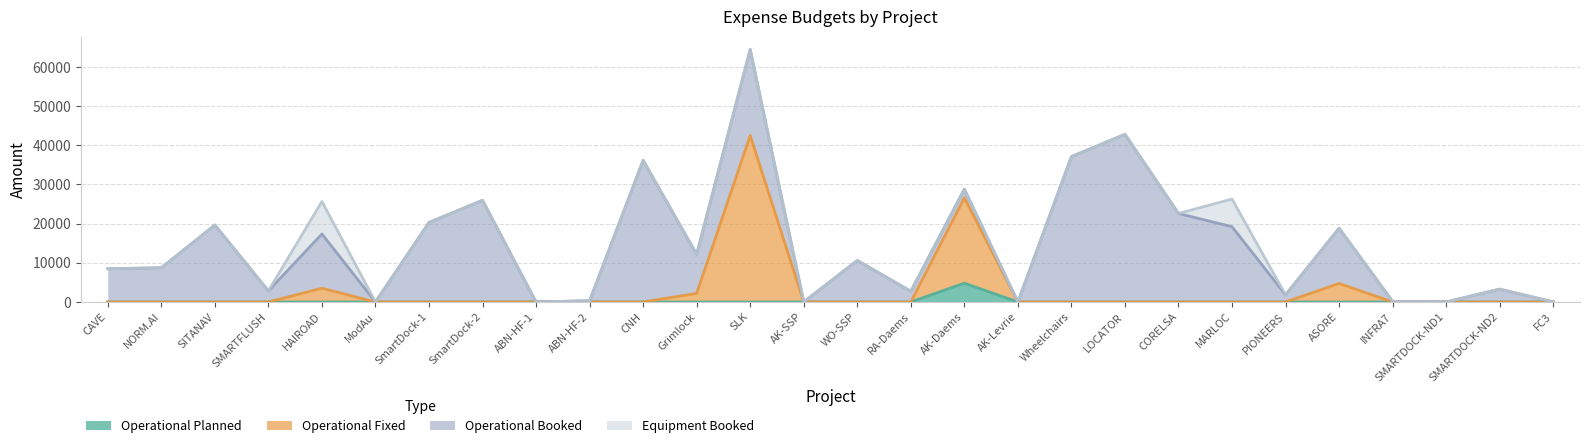

The Operational Planned series shows 0.0 at INFRA7. True or false?

True